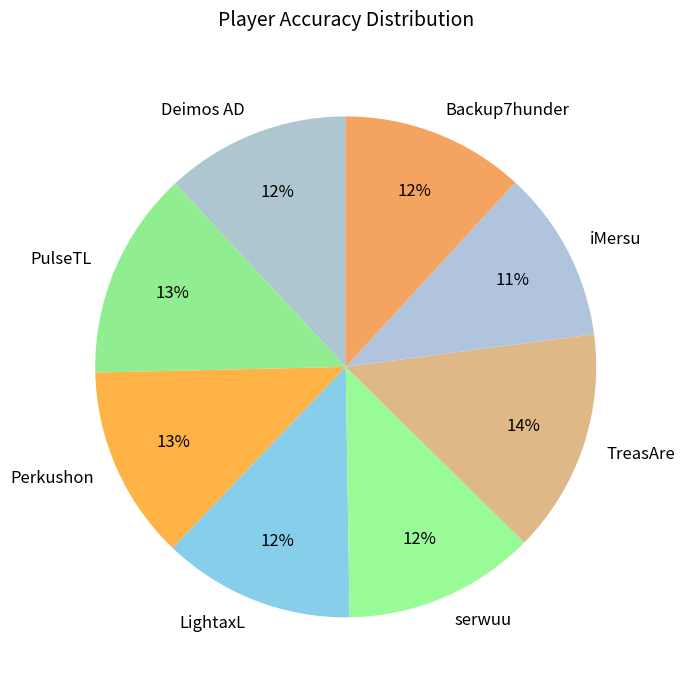

To the nearest percent, what is the combined percentage of LightaxL and Backup7hunder?

24%